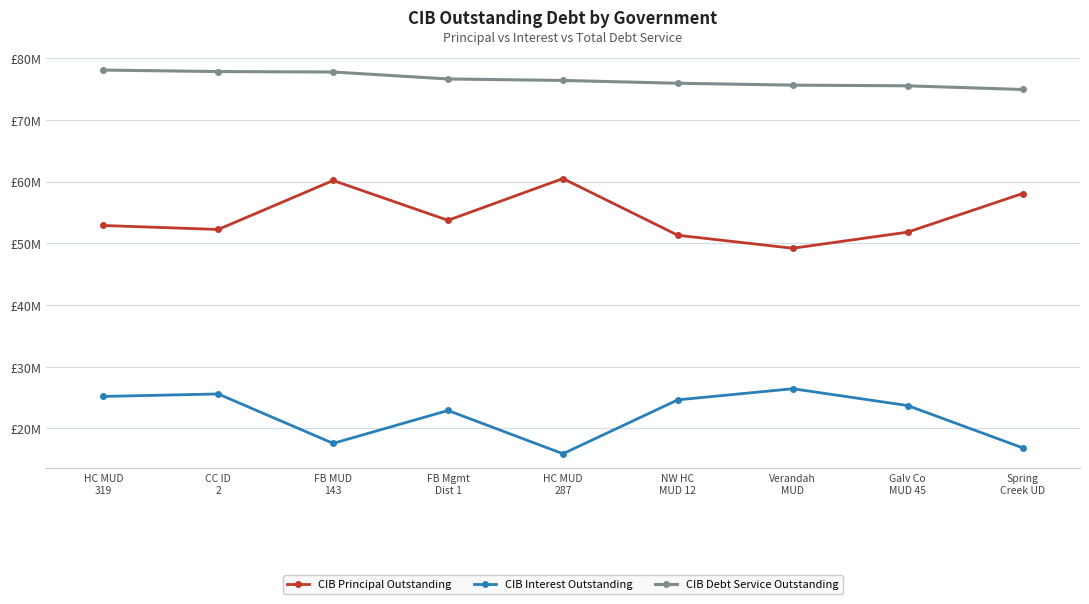

At which label does CIB Principal Outstanding reach its peak?

HC MUD
287